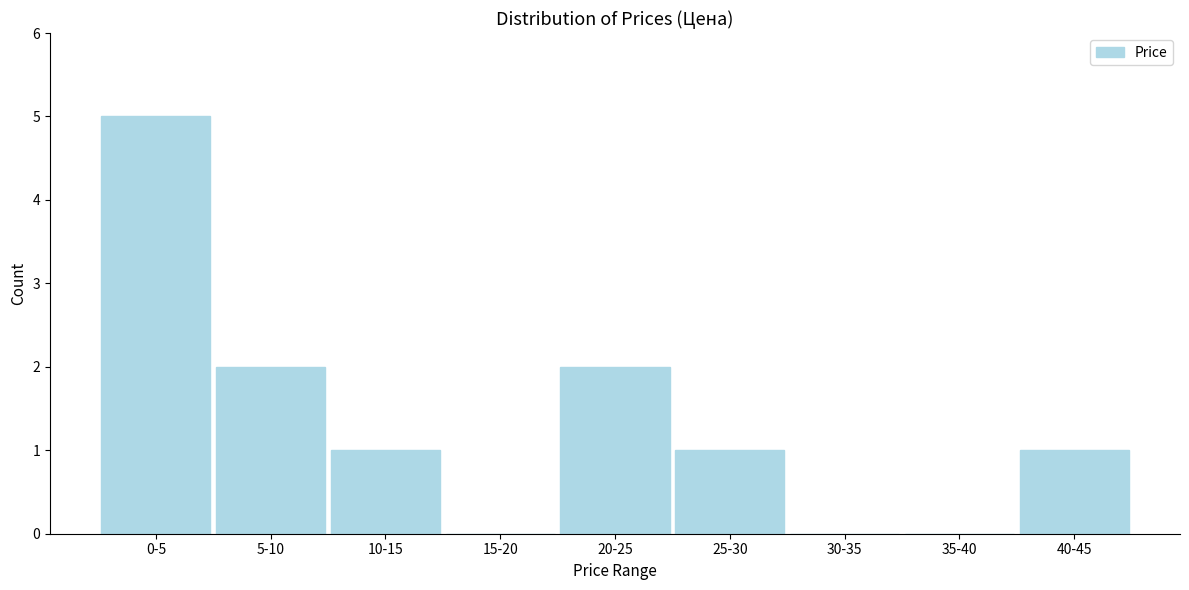

Reading left to right, transcribe all the data shown in this chart.

0-5=5	5-10=2	10-15=1	15-20=0	20-25=2	25-30=1	30-35=0	35-40=0	40-45=1